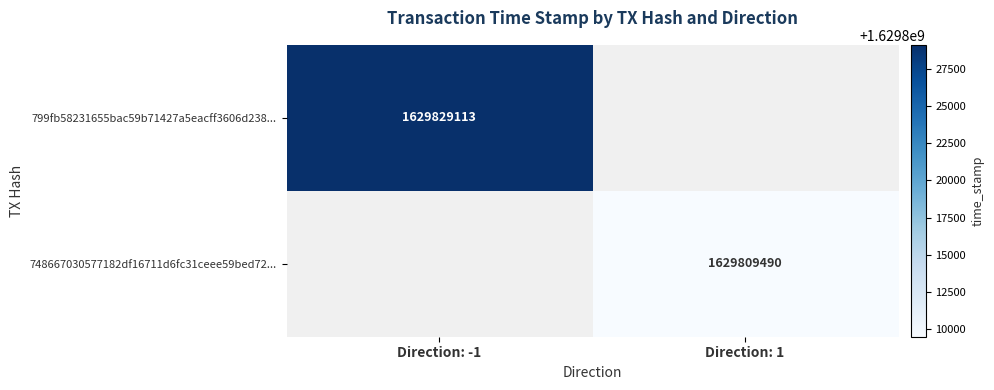

The 799fb58231655bac59b71427a5eacff3606d238... series shows 1629829113 at Direction: -1. True or false?

True